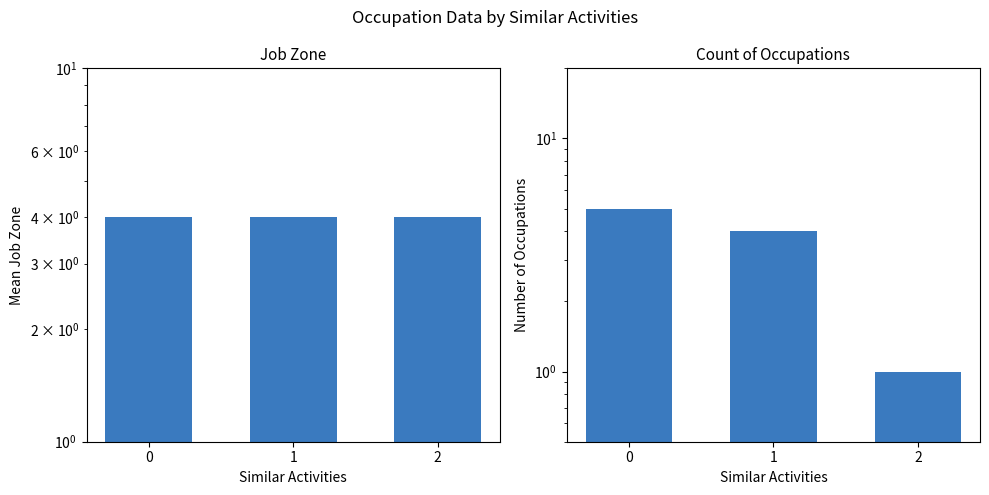

What is the minimum value for Count?

1